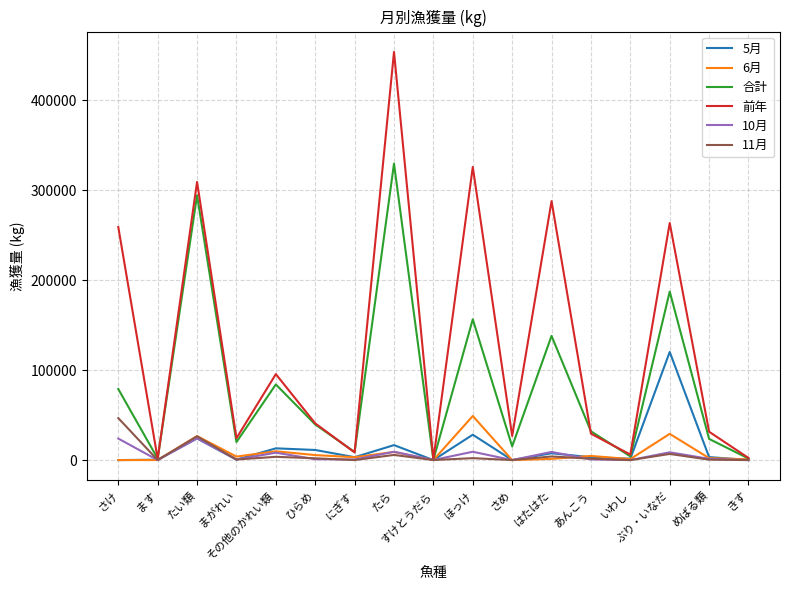

What are all the series names shown in the legend?

5月, 6月, 合計, 前年, 10月, 11月